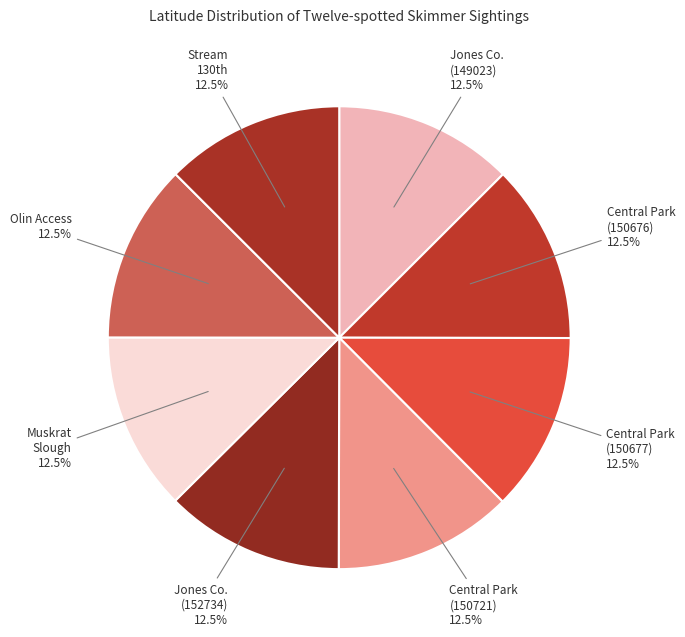

What portion of the pie excludes Jones Co. (152734)?

87.5%